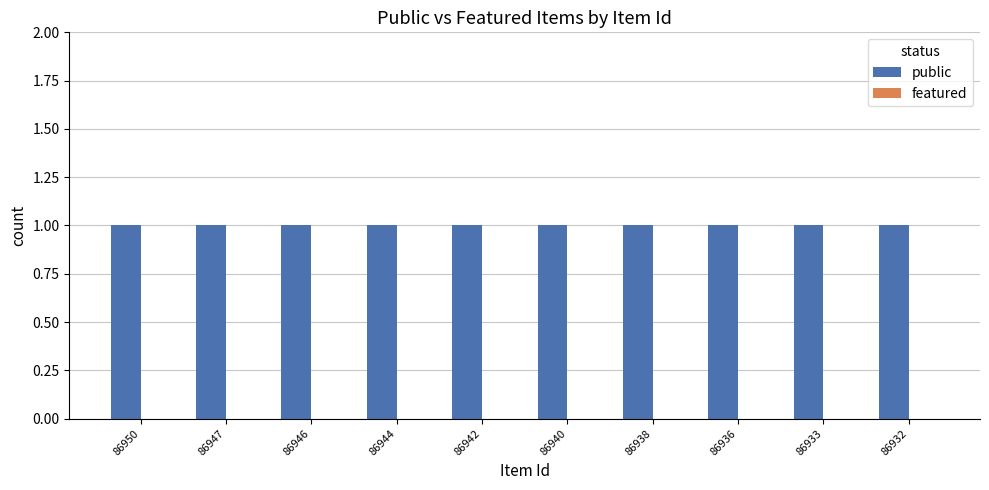

What are all the series names shown in the legend?

public, featured